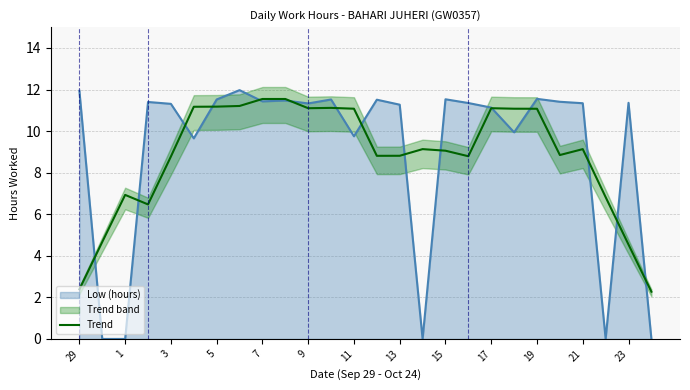

What is the lowest value of the Trend series?

2.3